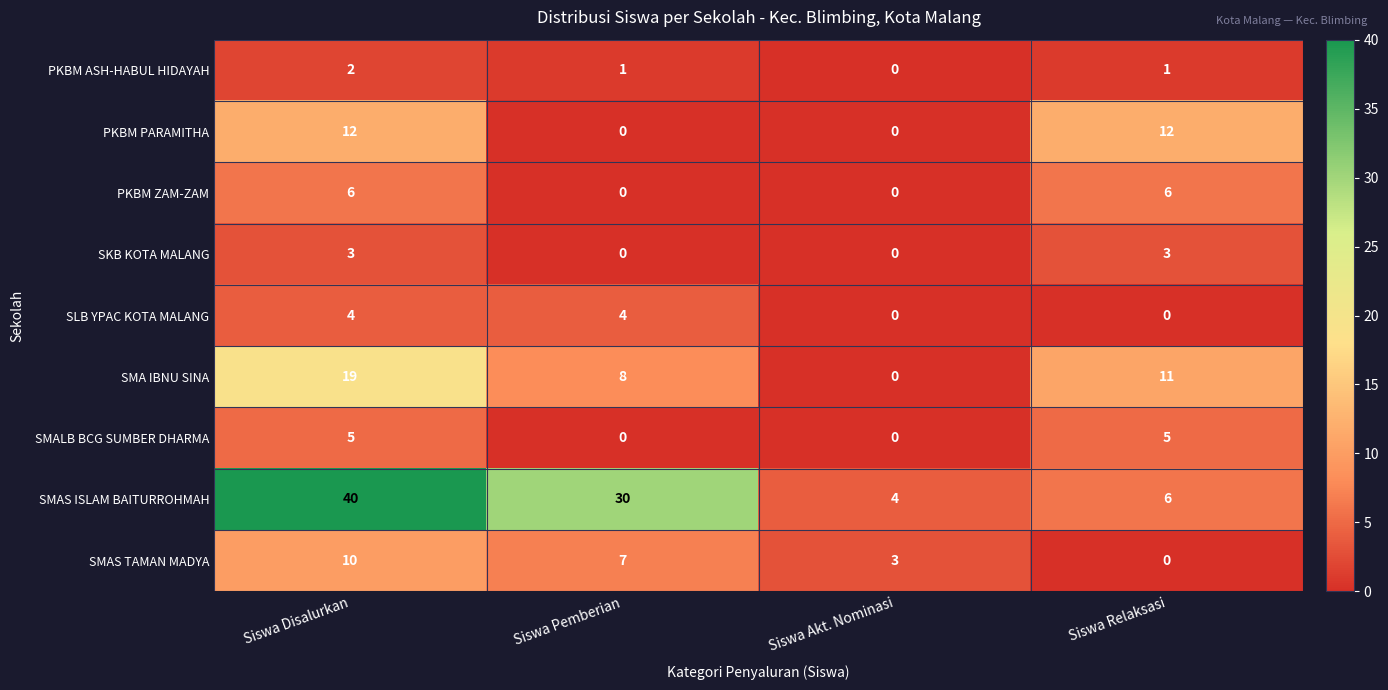

What is the maximum value shown in the chart?

40